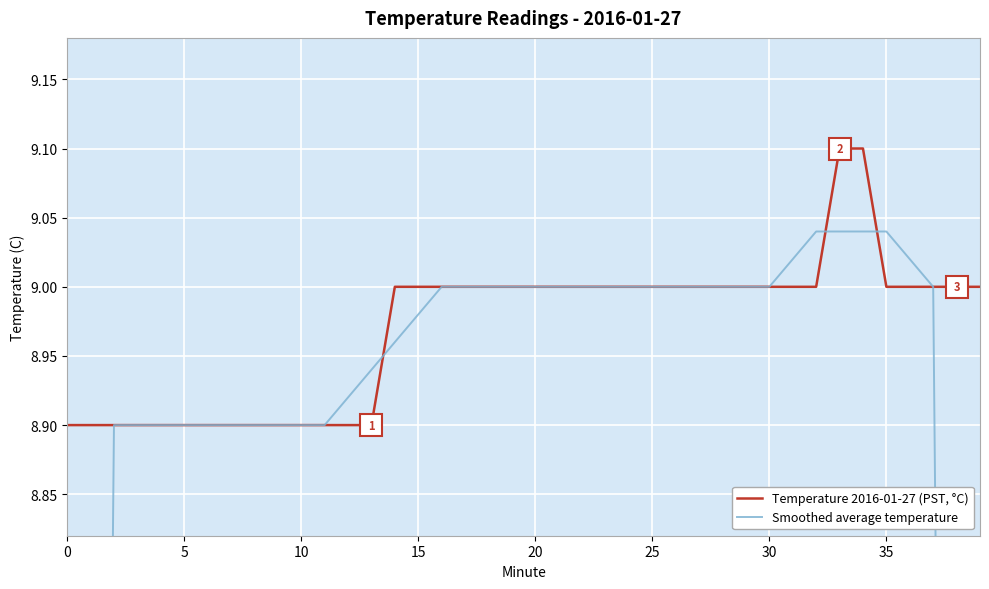

What value does the Smoothed average temperature series have at 14?

9.0